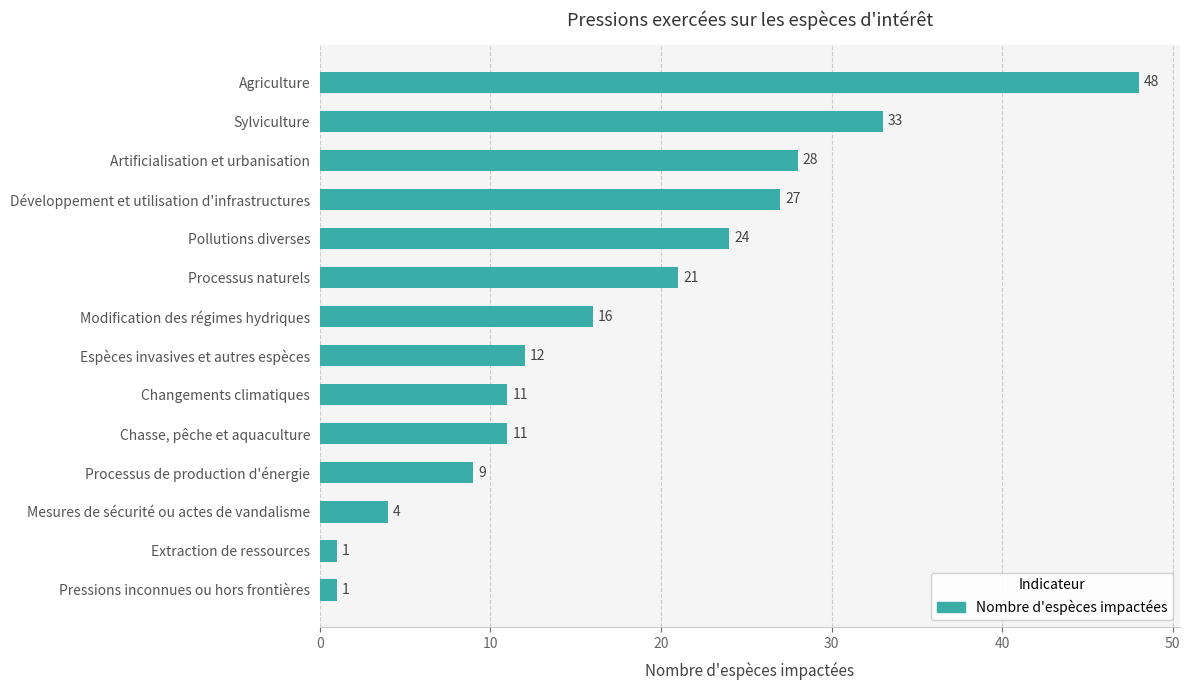

Count the number of data series in this chart.

1